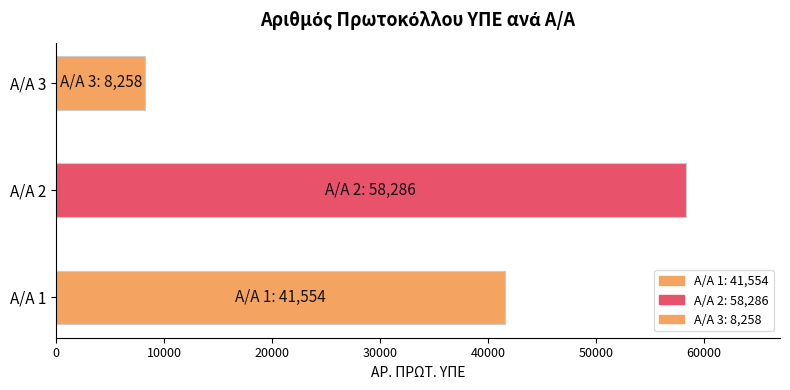

What is the value of the 2nd bar from the left?

58286